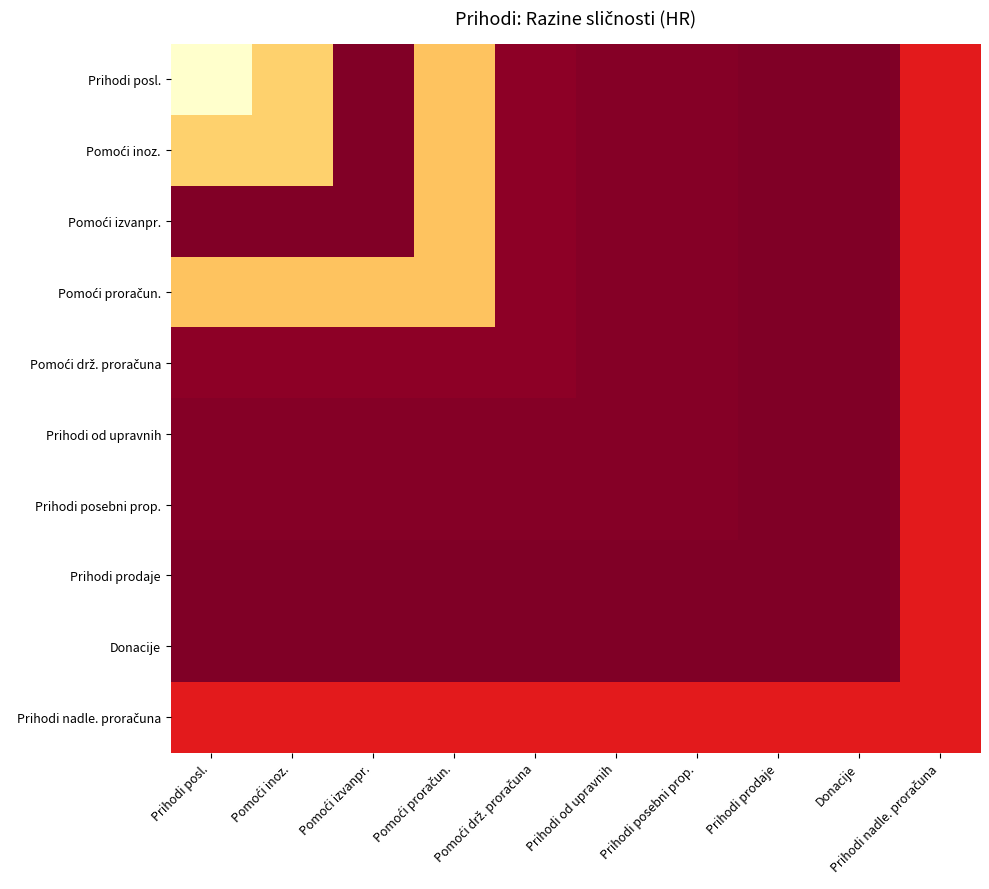

Rank the series by their maximum value, from lowest to highest.

Pomoći drž. proračuna, Prihodi od upravnih, Prihodi posebni prop., Prihodi prodaje, Donacije, Prihodi nadle. proračuna, Pomoći izvanpr., Pomoći proračun., Pomoći inoz., Prihodi posl.